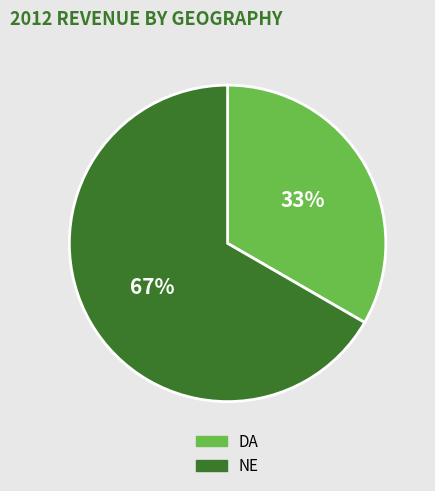

To the nearest percent, what percentage of the pie is DA?

33%